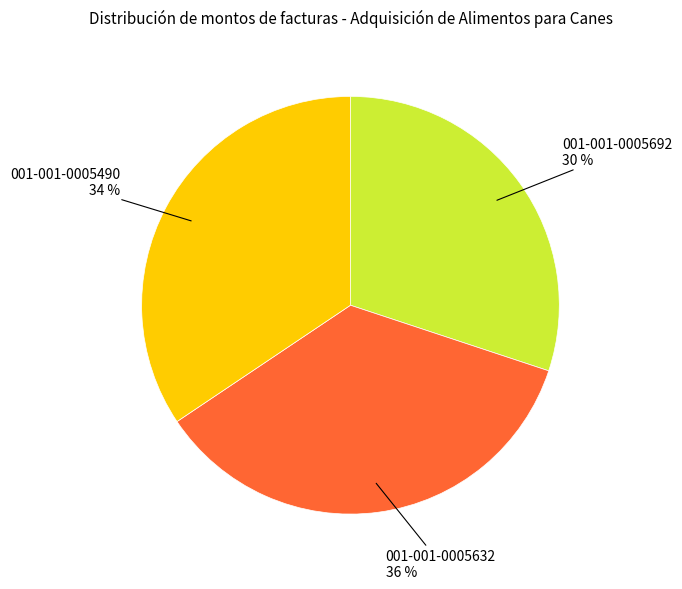

Is it true that 001-001-0005632 is 36% of the pie?

True